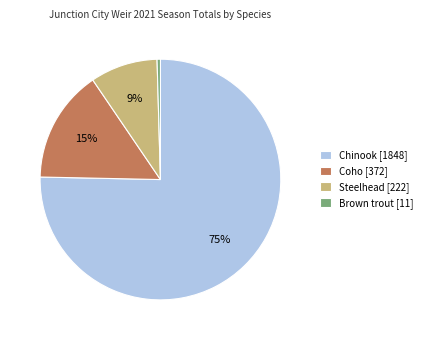

Which has a higher value, Chinook or Steelhead?

Chinook